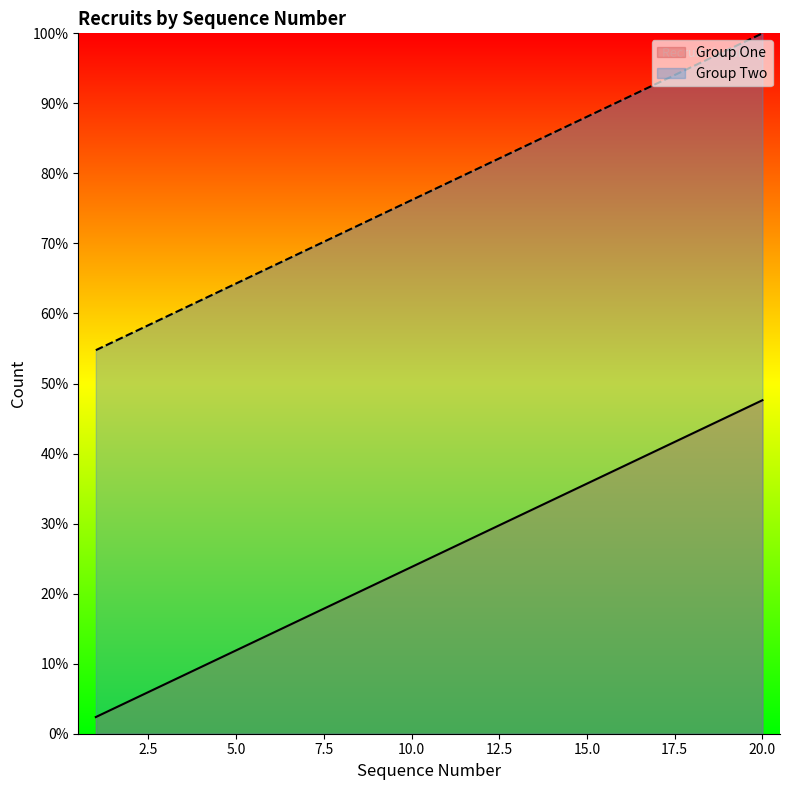

Where does the Group Two series first go above 78?

11